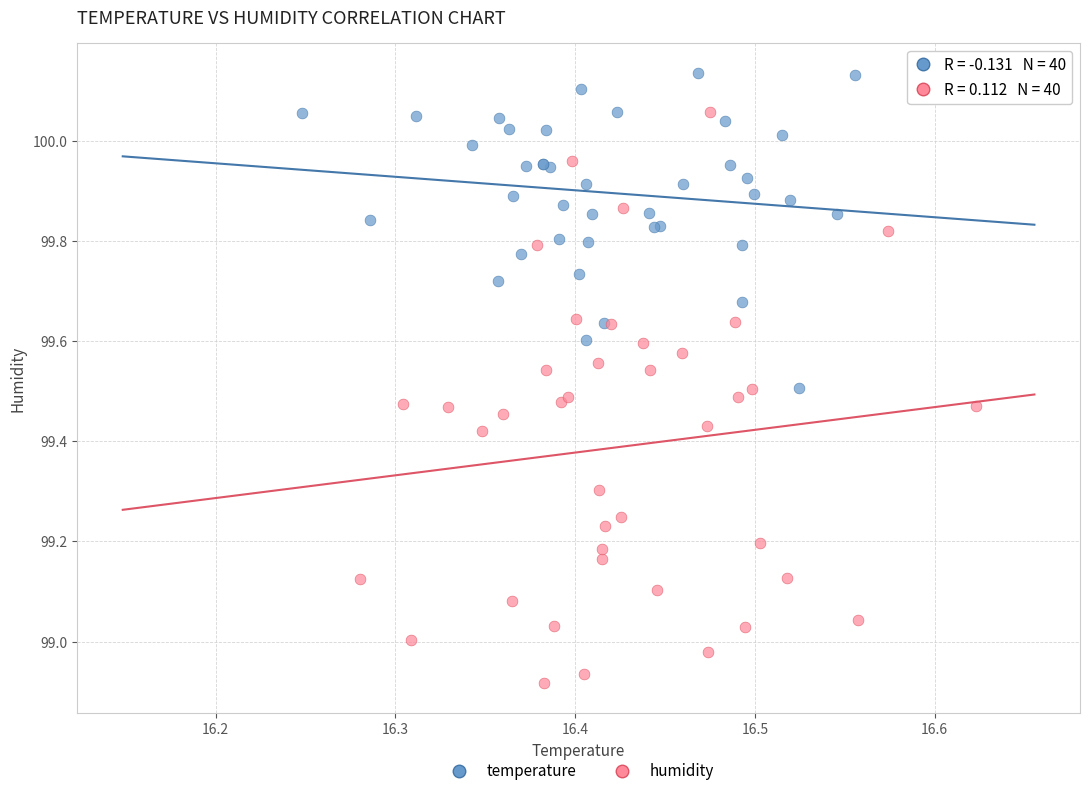

Which series has the largest Y range (max minus min)?

humidity